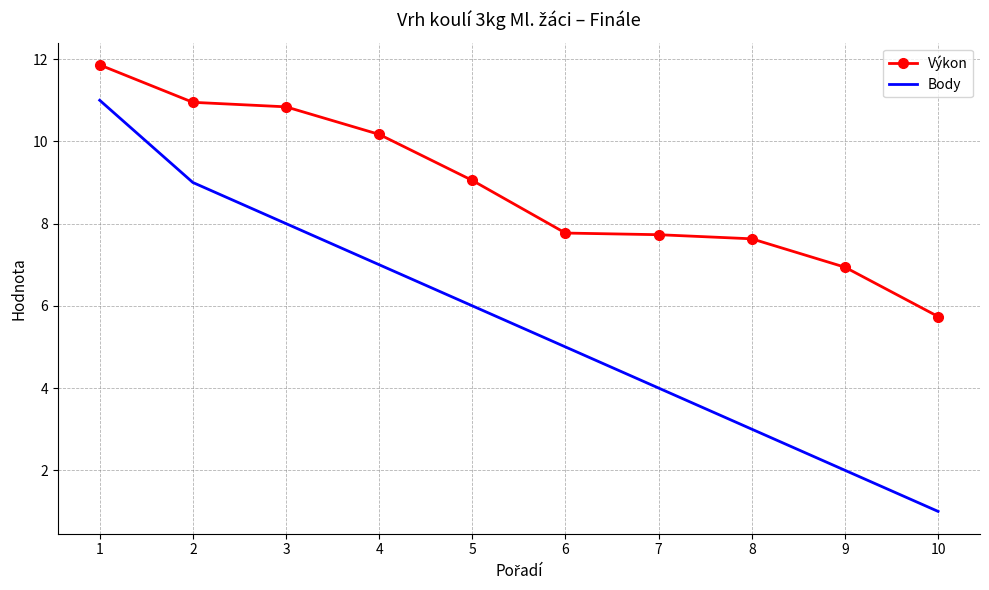

True or false: Body and Výkon intersect in this chart.

False